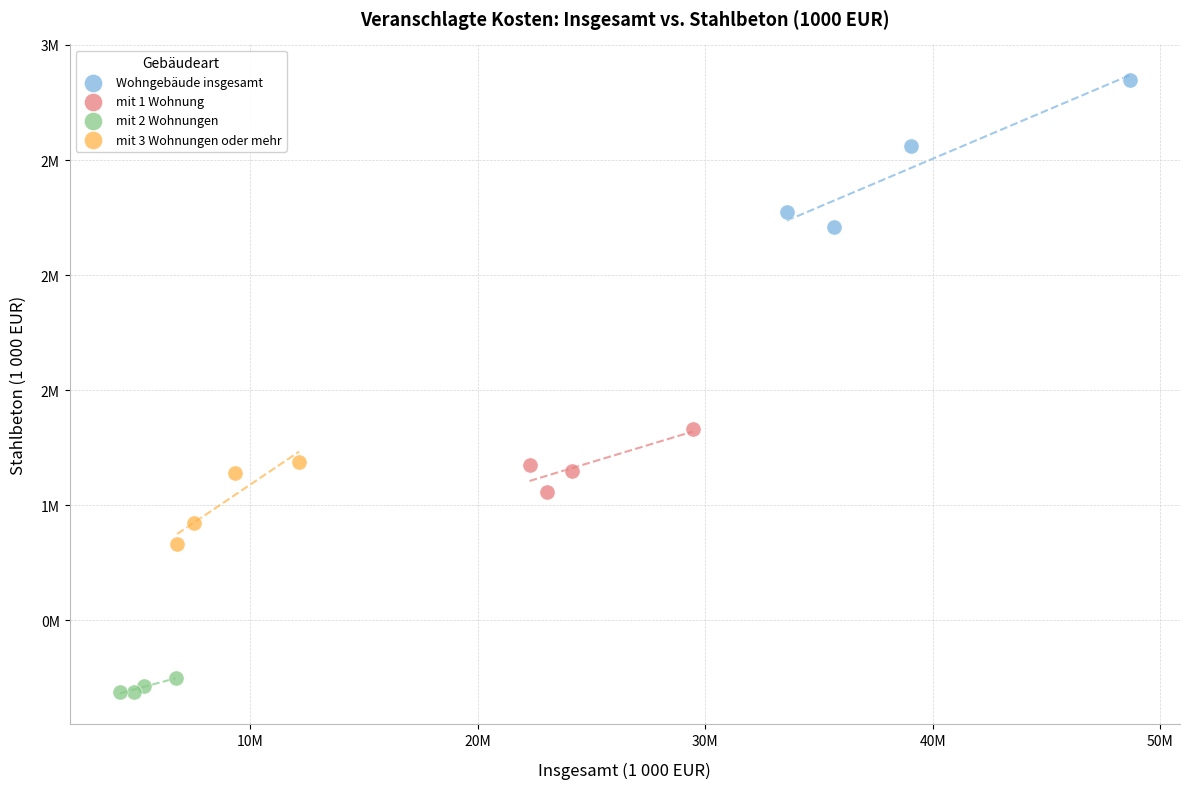

Which series has the largest Y range (max minus min)?

Wohngebäude insgesamt